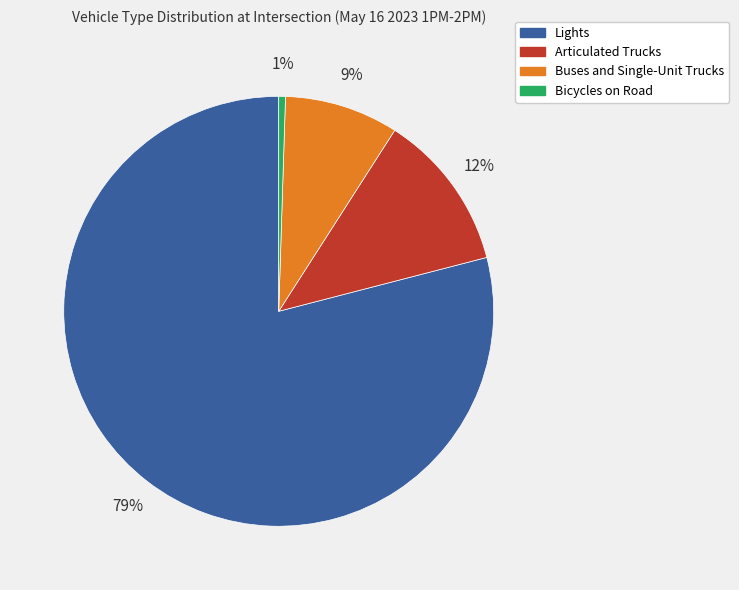

True or false: Lights accounts for 79% of the total.

True